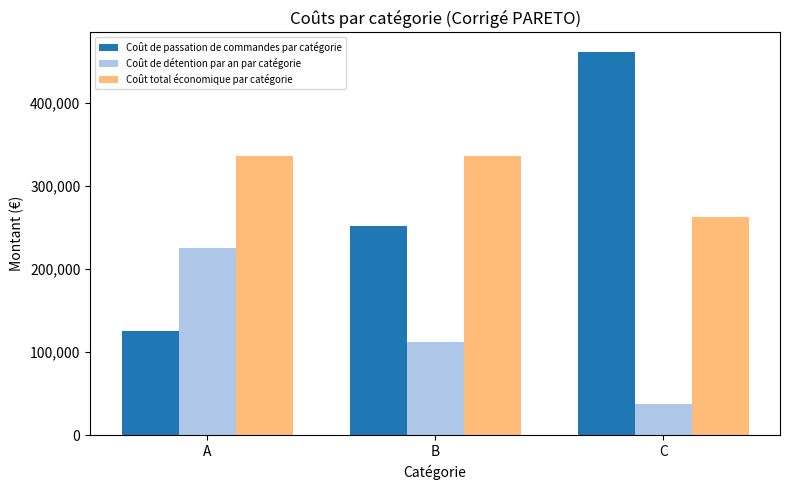

True or false: Coût total économique par catégorie has a value of 472144.1 at C.

False